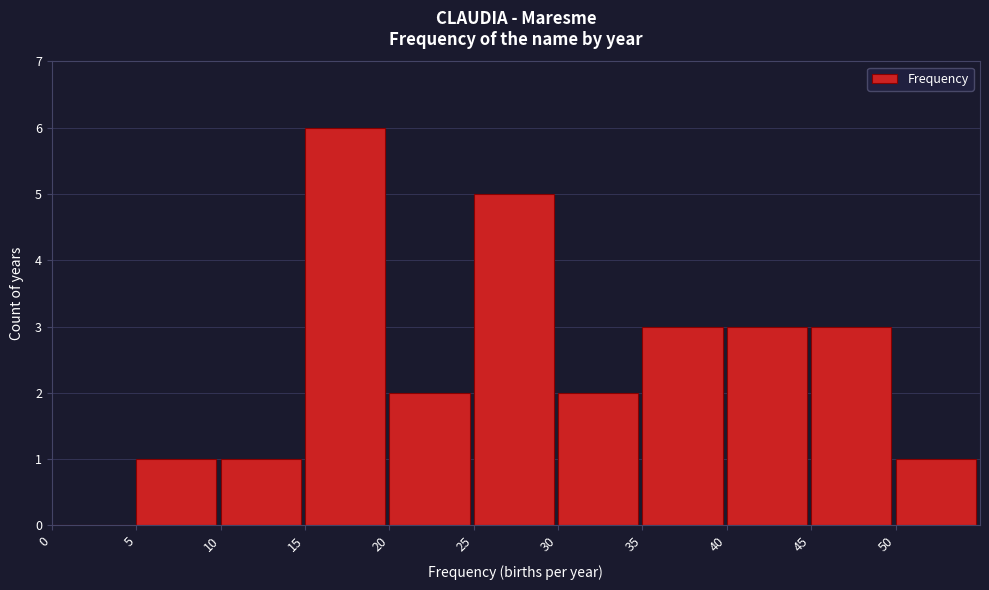

Reading left to right, list every bar in this chart as the range it spans on the x-axis followed by its height. The values are not printed on the chart, so give them approximately, as read against the axis.

0 to 5: 0
5 to 10: 1
10 to 15: 1
15 to 20: 6
20 to 25: 2
25 to 30: 5
30 to 35: 2
35 to 40: 3
40 to 45: 3
45 to 50: 3
50 to 55: 1